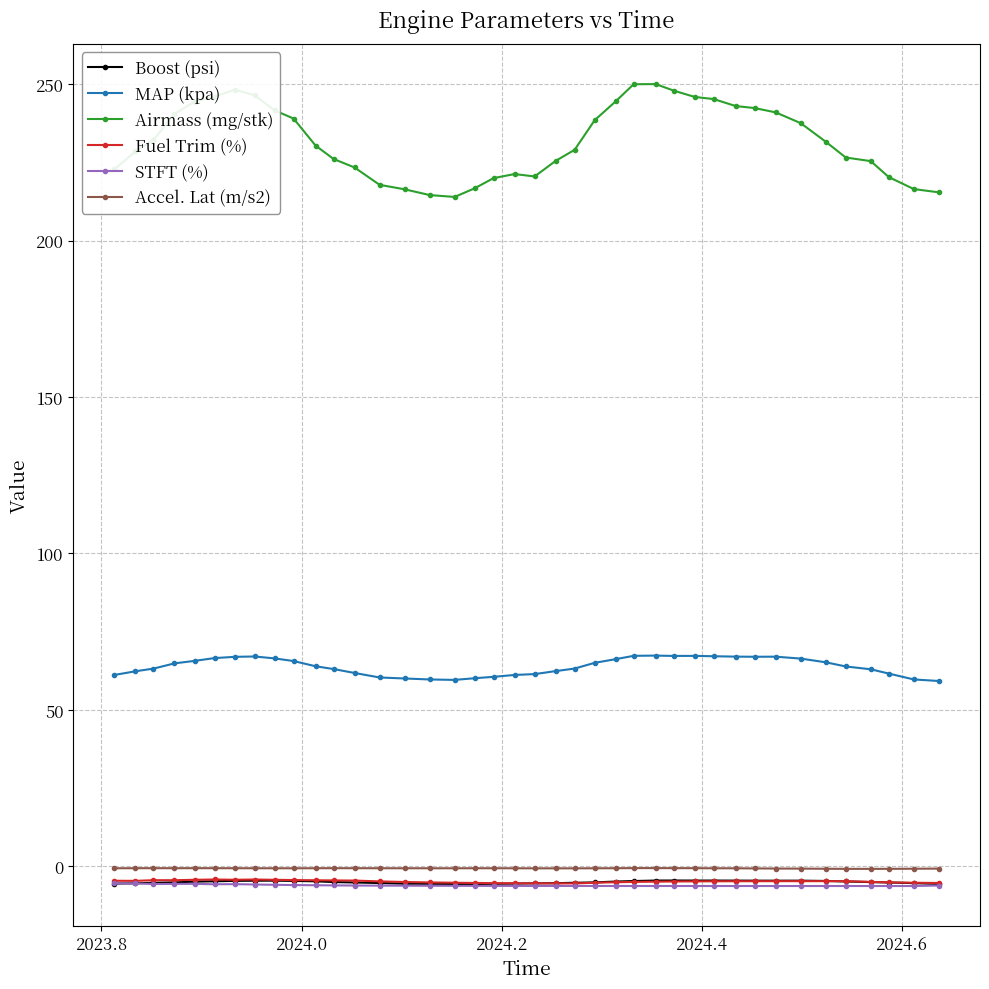

True or false: MAP (kpa) and Accel. Lat (m/s2) cross at least once.

False